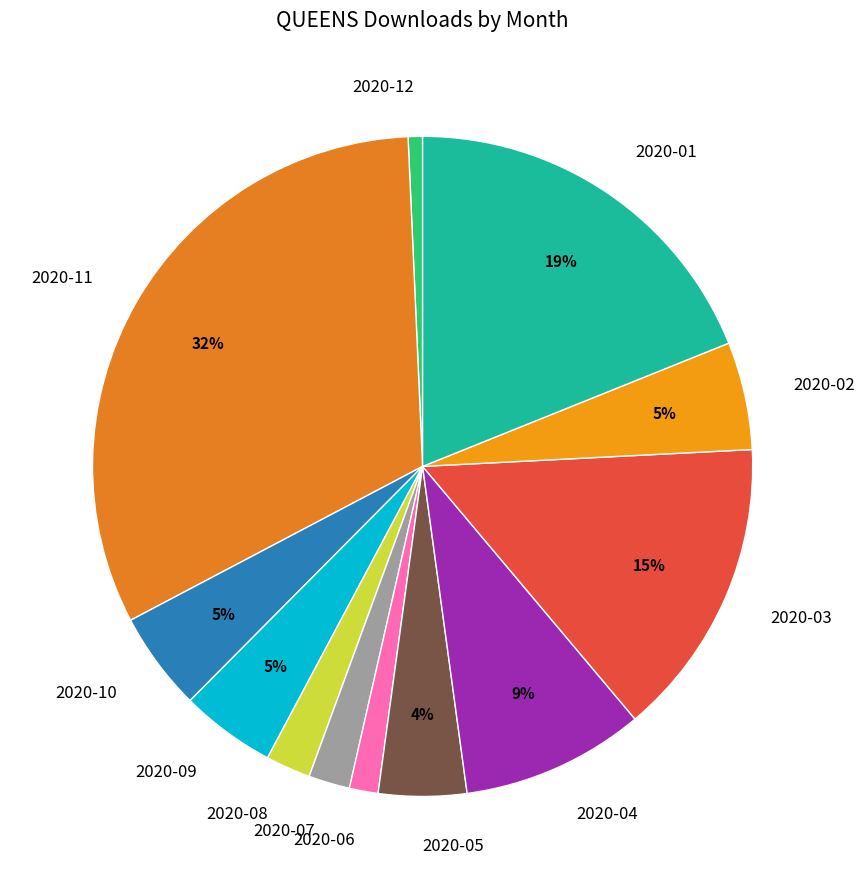

To the nearest percent, what percentage of the pie is 2020-08?

2%